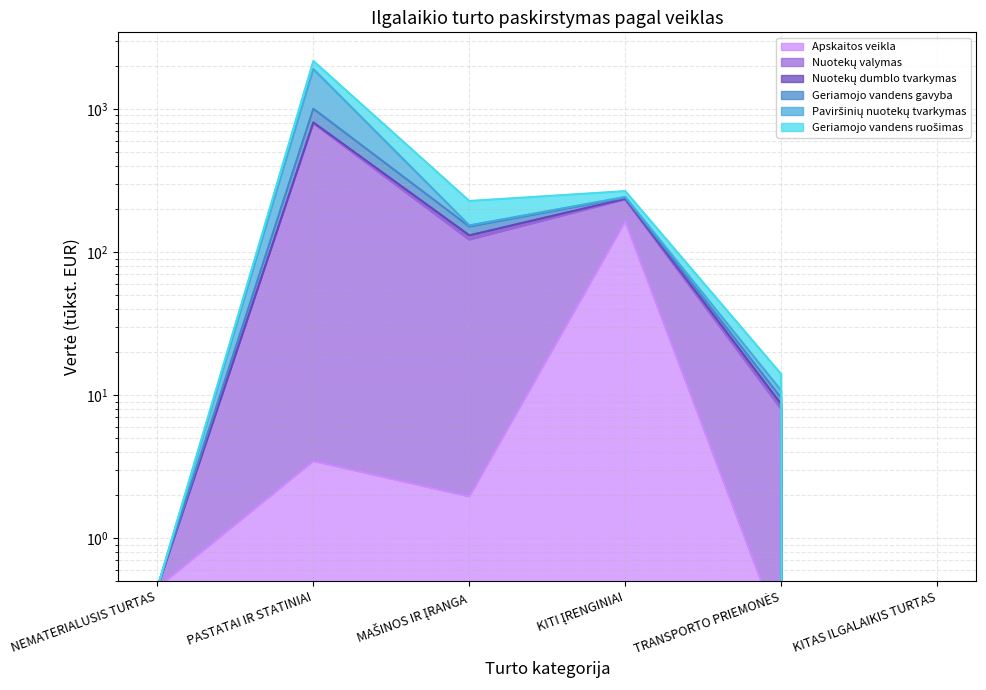

At which category does Nuotekų valymas reach its first local peak?

PASTATAI IR STATINIAI